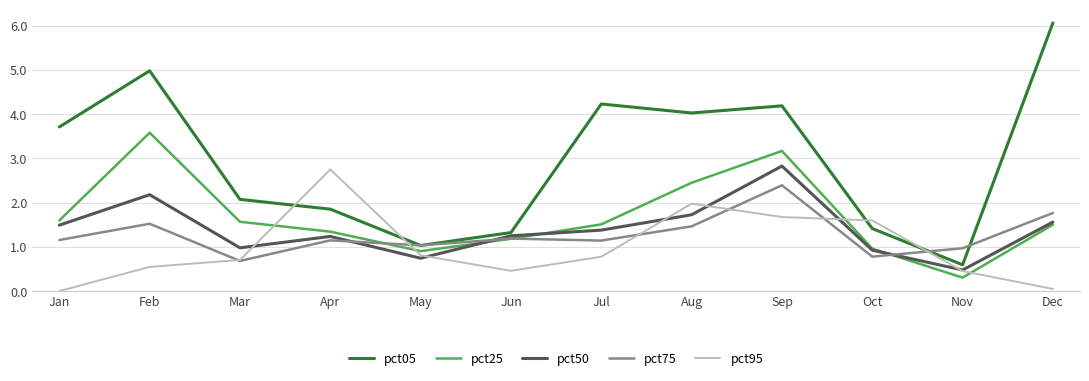

What is the difference between the highest and lowest values at Sep?

2.5